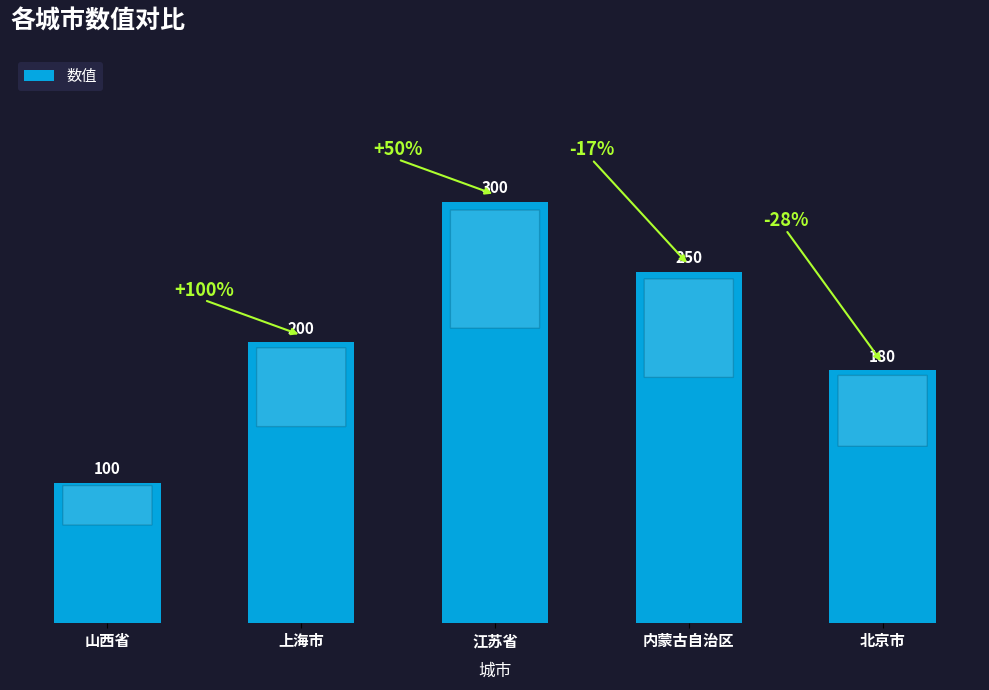

List the labels in order of value, smallest first.

山西省, 北京市, 上海市, 内蒙古自治区, 江苏省